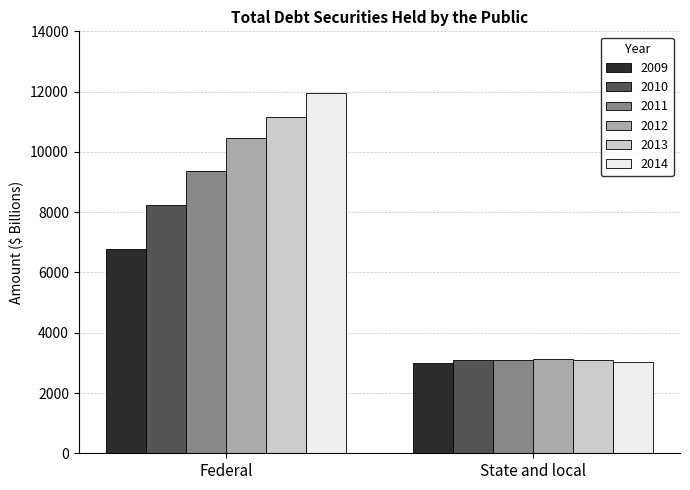

At which category is the sum across all series the highest?

Federal